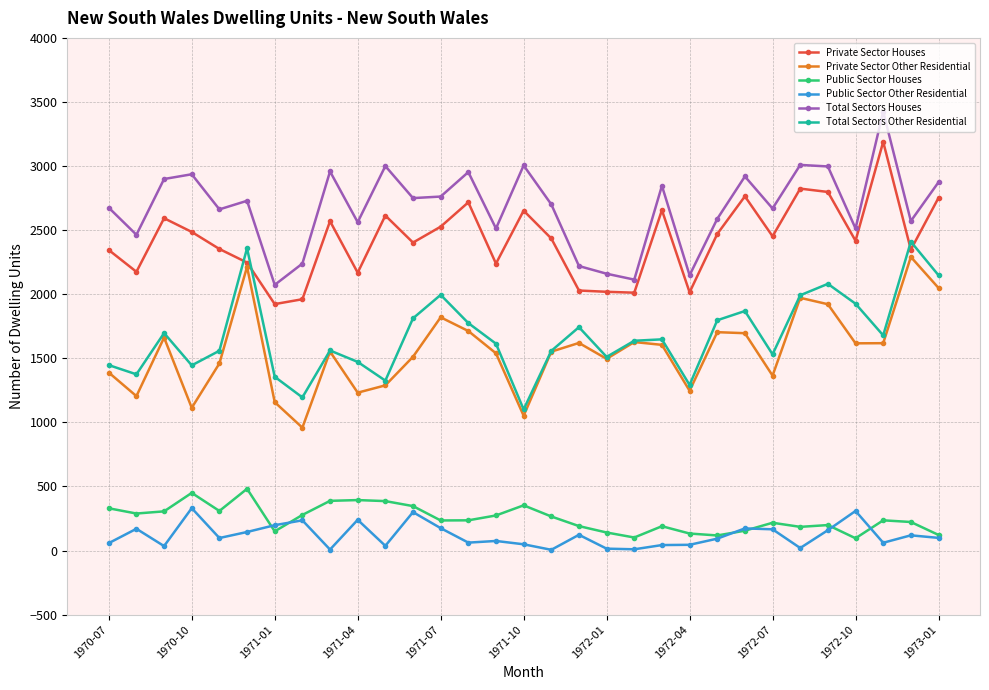

In Total Sectors Other Residential, how many points are higher than both neighbors (excluding endpoints)?

9